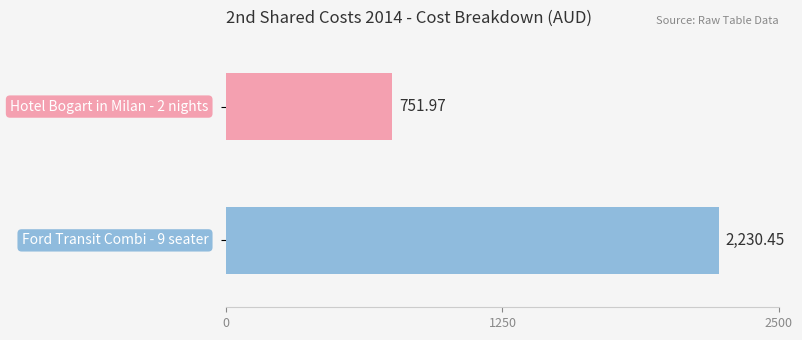

What is the sum of all values?

2982.4